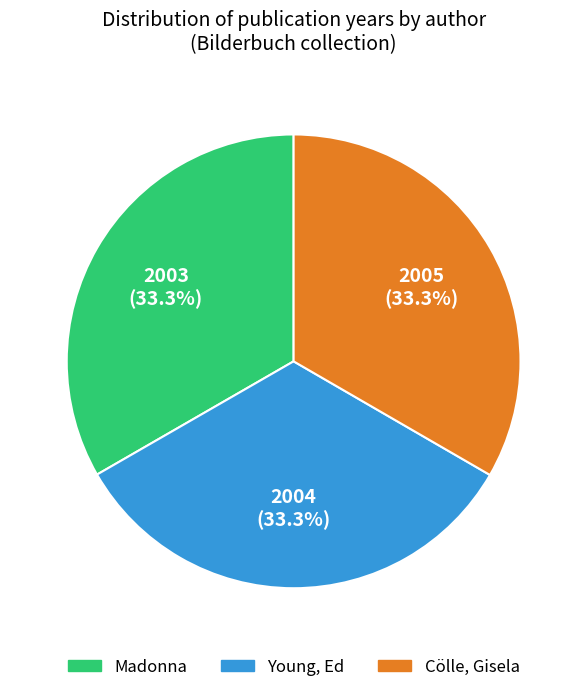

Does Young, Ed account for over 50% of the chart?

No